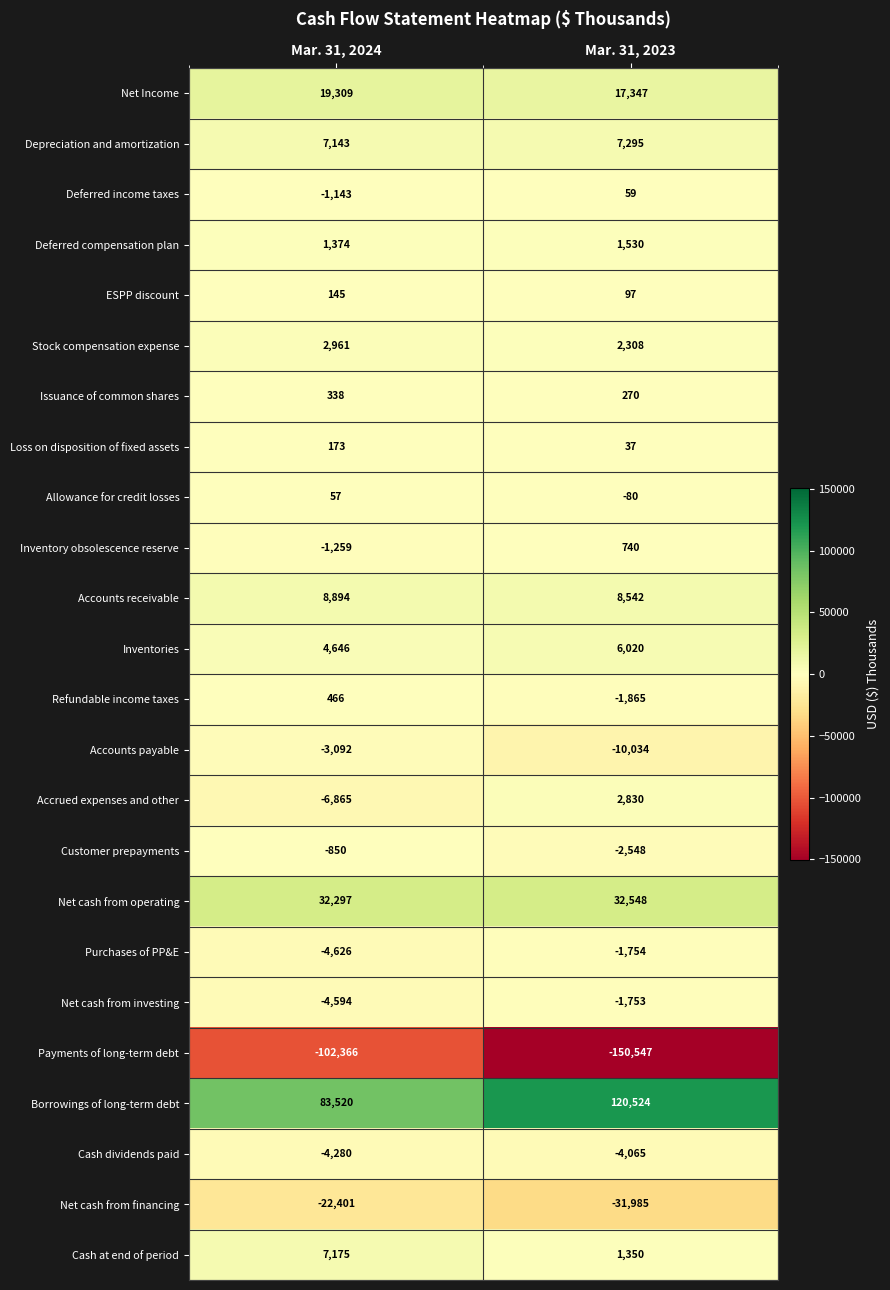

What is the sum of all Payments of long-term debt values?

-252913